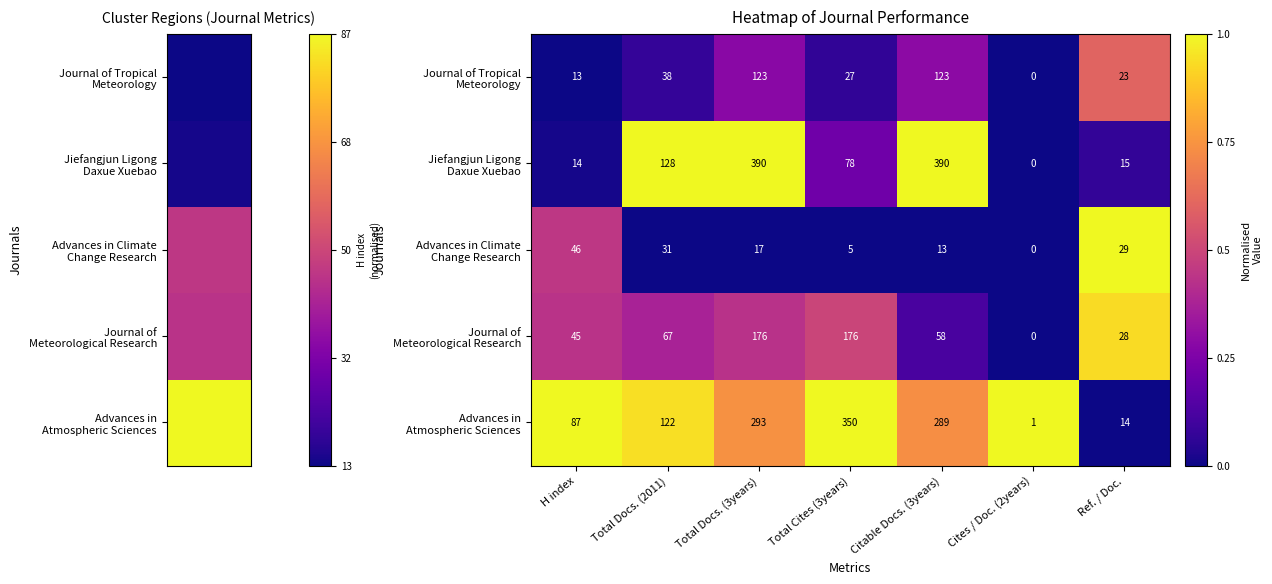

What is the spread (max minus min) of values at Total Docs. (3years)?

373